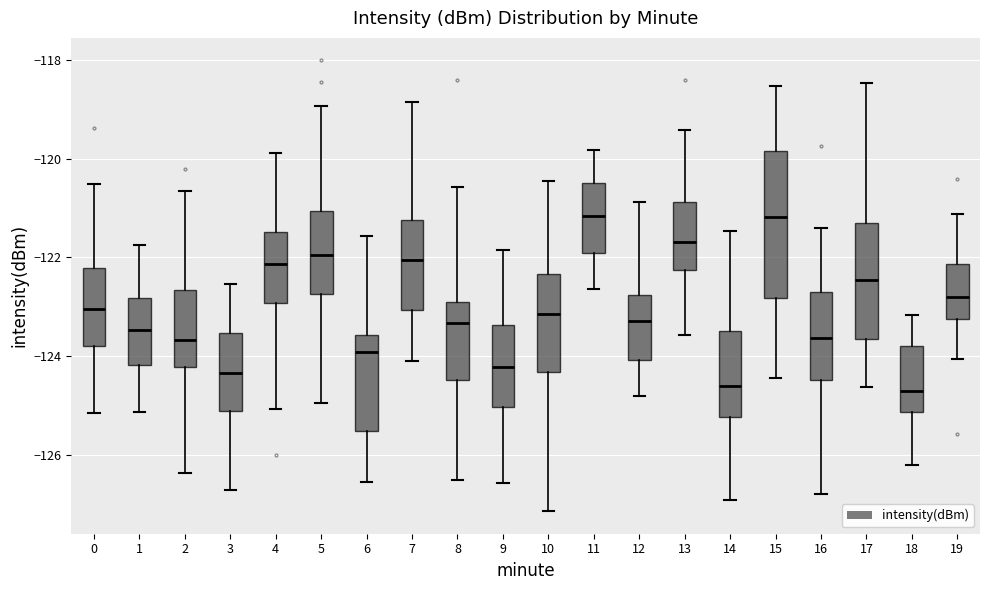

Which box is the tallest, from its lower edge to its upper edge?

15